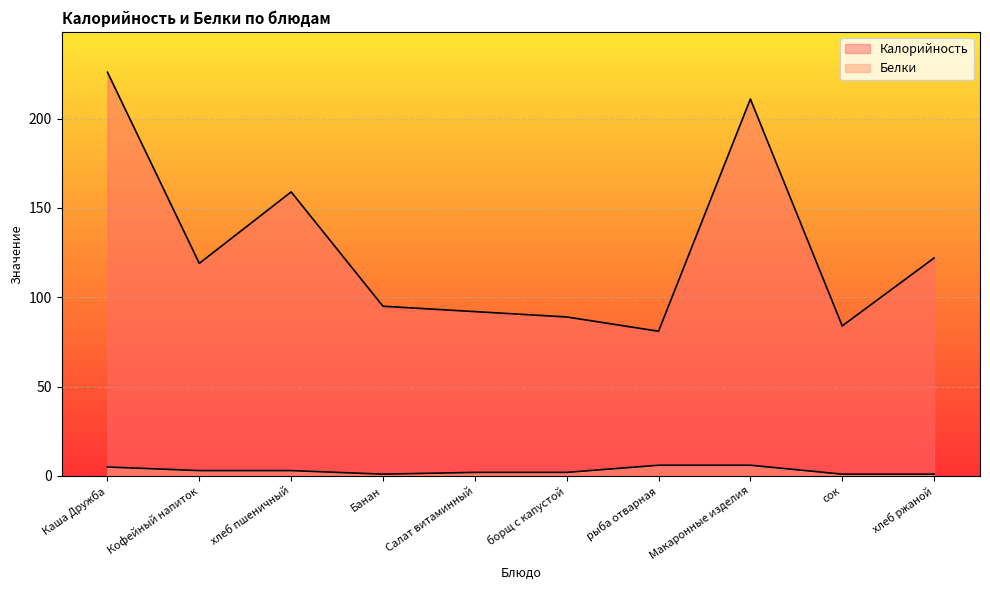

How many data points in Калорийность are less than 119?

5